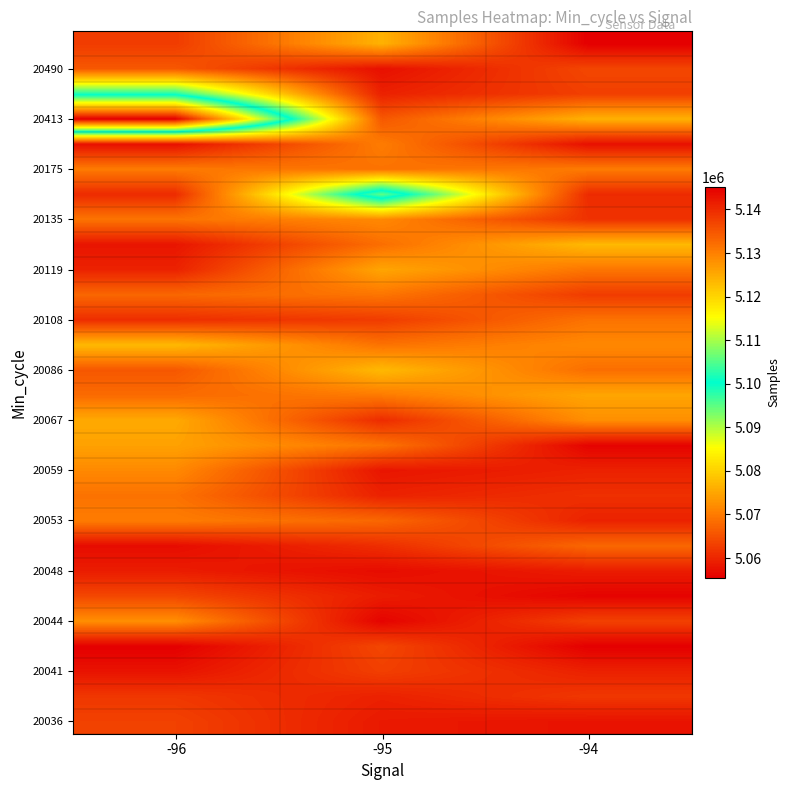

Which has a higher value, -95 or -96?

-96